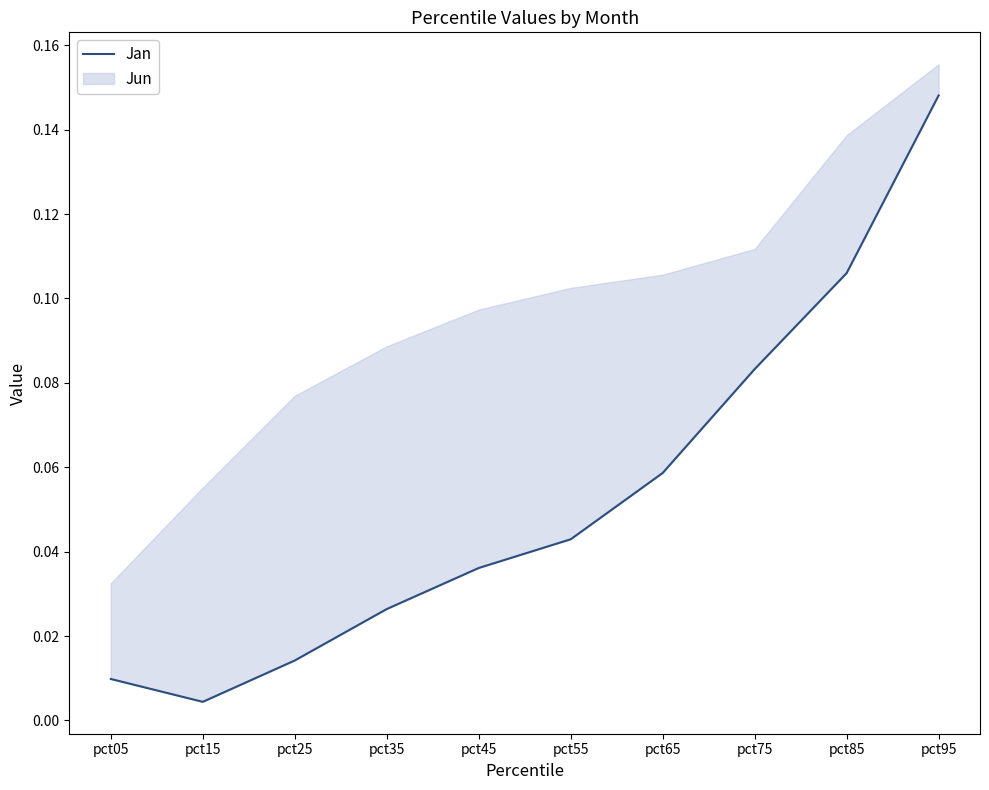

True or false: the data shows 0.1 at pct55.

False